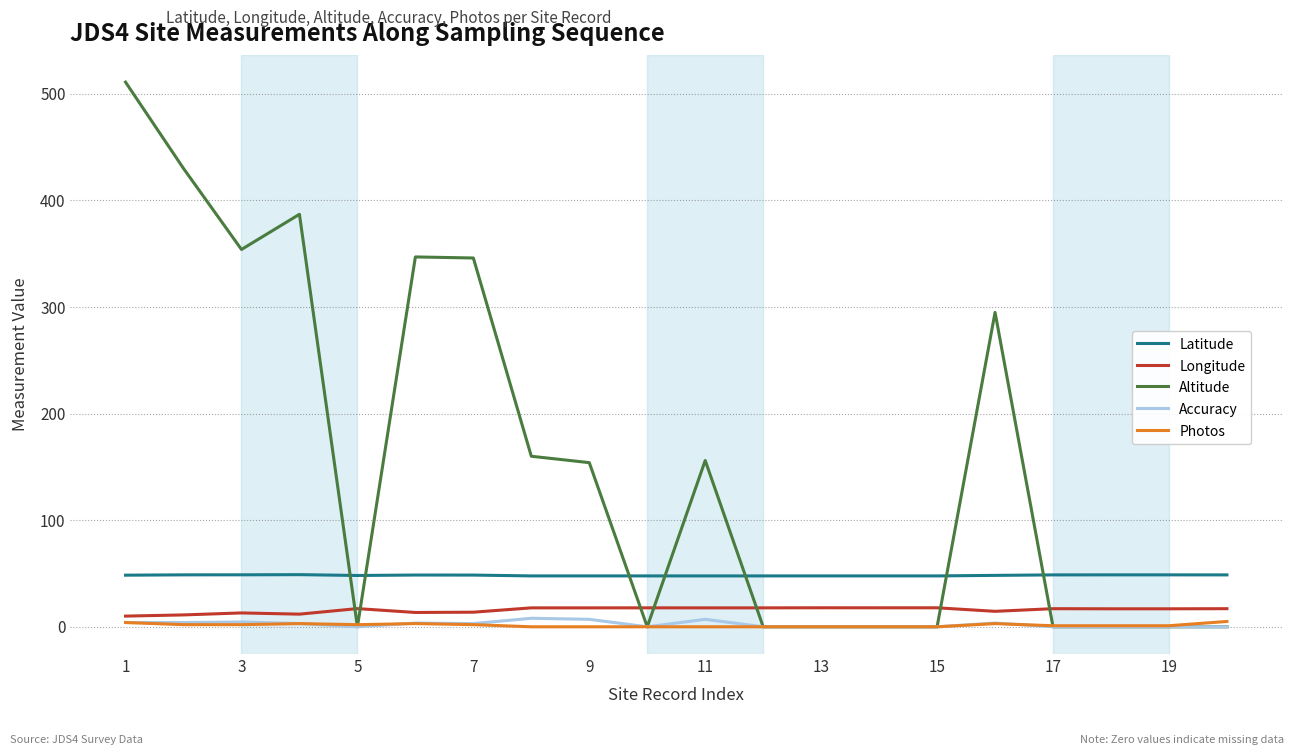

At how many categories does at least one series exceed 466?

1